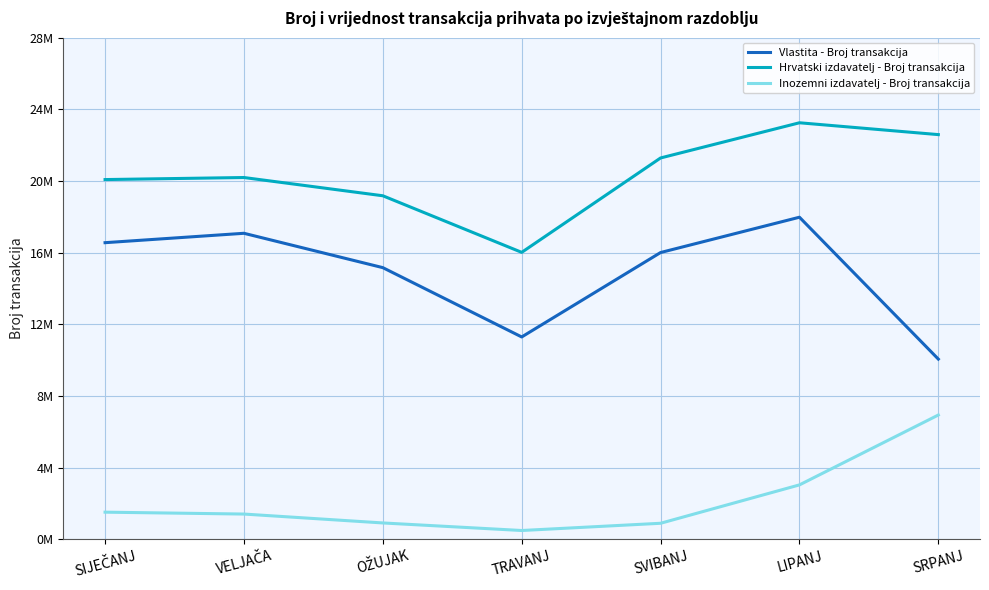

The Hrvatski izdavatelj - Broj transakcija series shows 20079341 at SIJEČANJ. True or false?

True